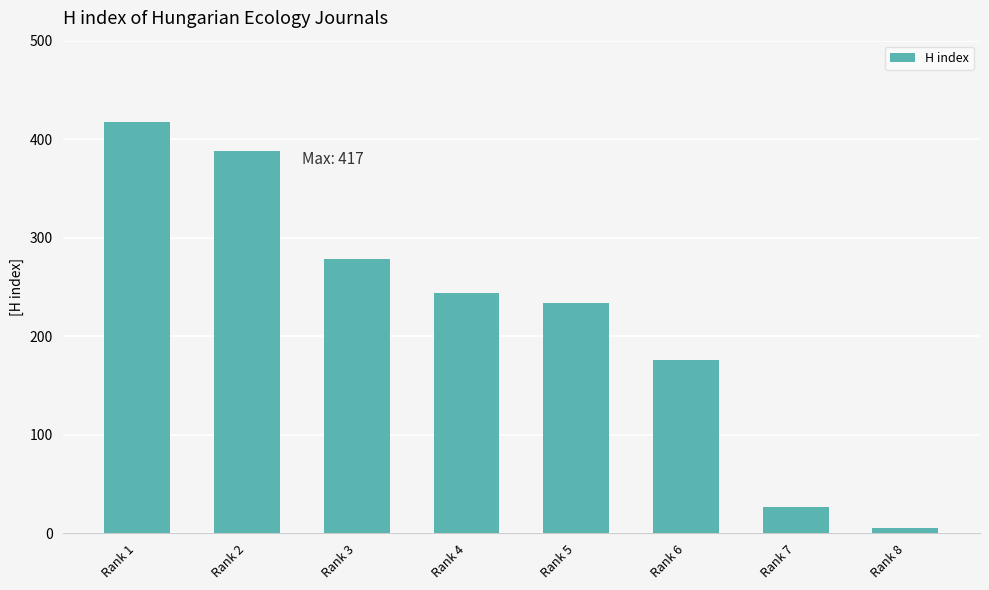

What is the value of the 7th bar from the left?

27